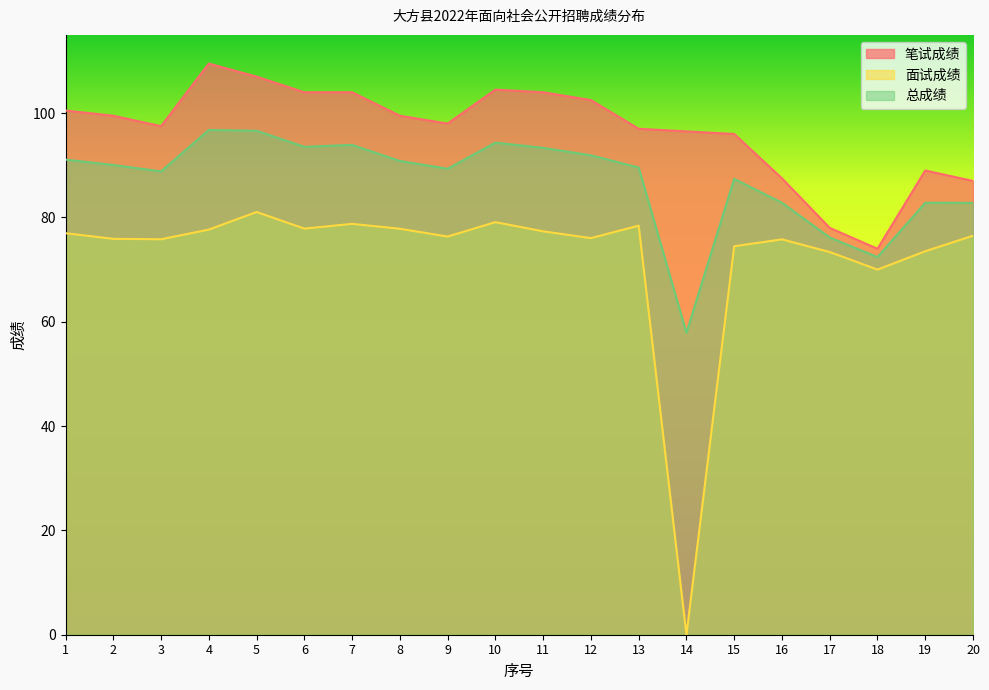

How many data points in 总成绩 are above 90?

10